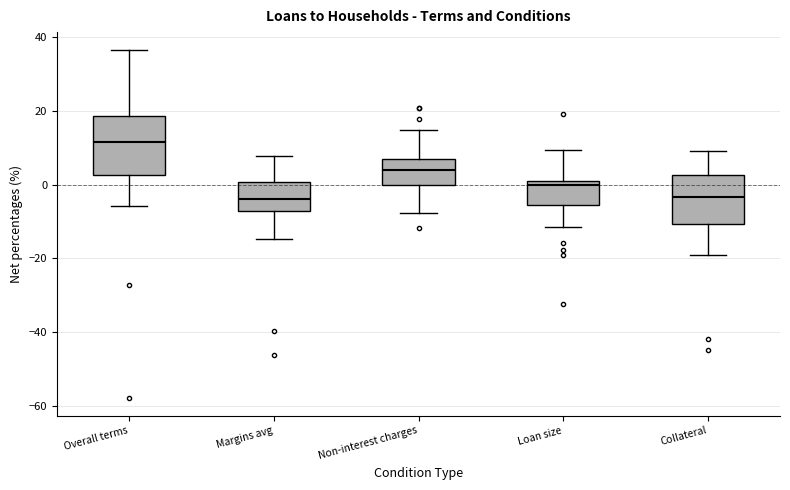

Which box is the tallest, from its lower edge to its upper edge?

Overall terms